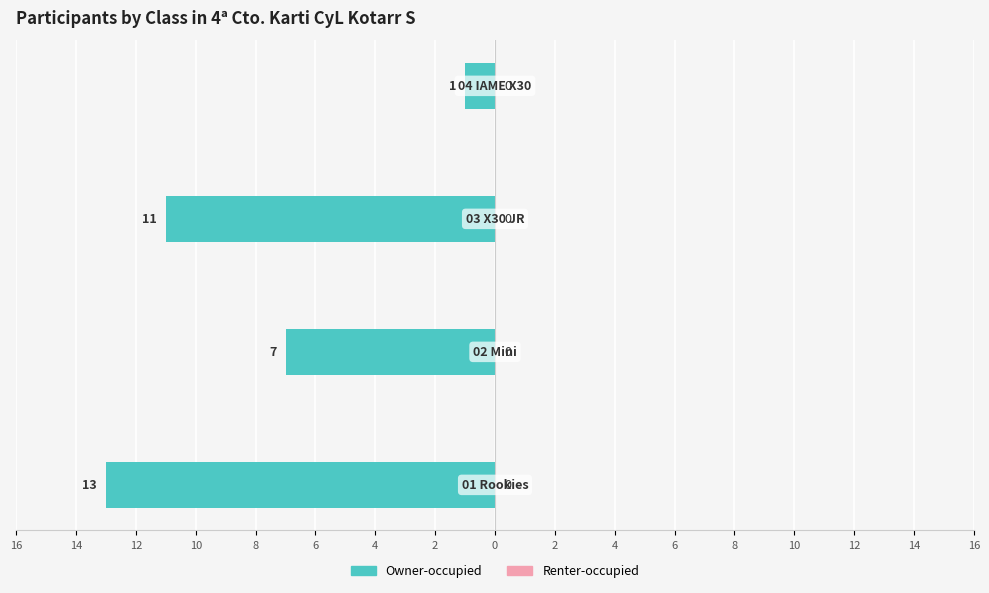

Does the chart contain any negative values?

Yes